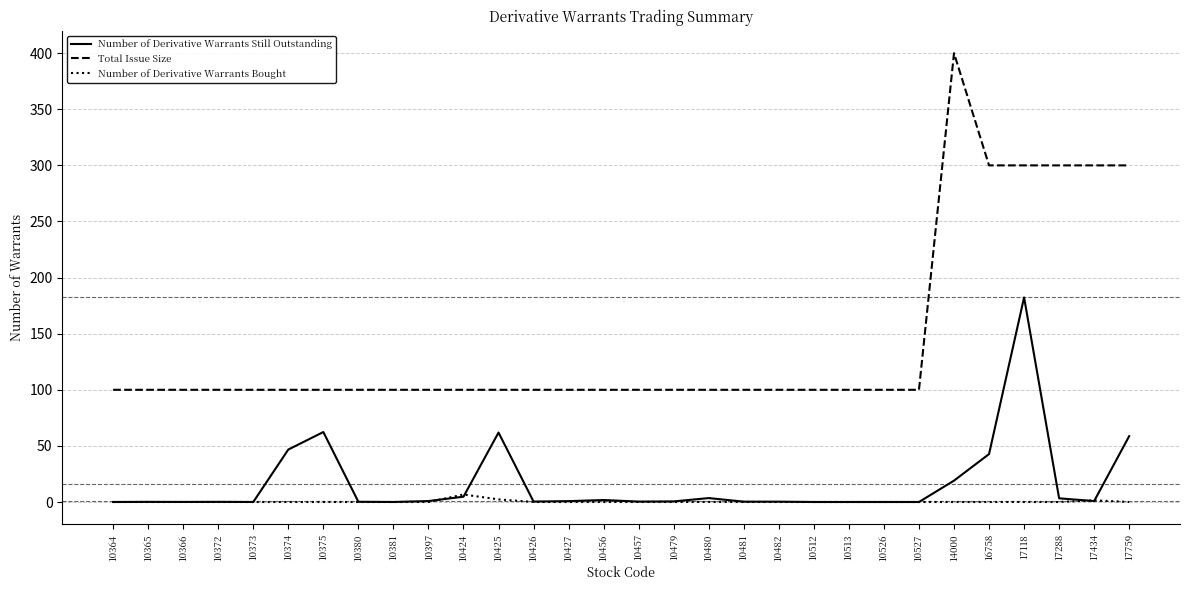

Is it true that Total Issue Size equals 100.0 at 10364?

True